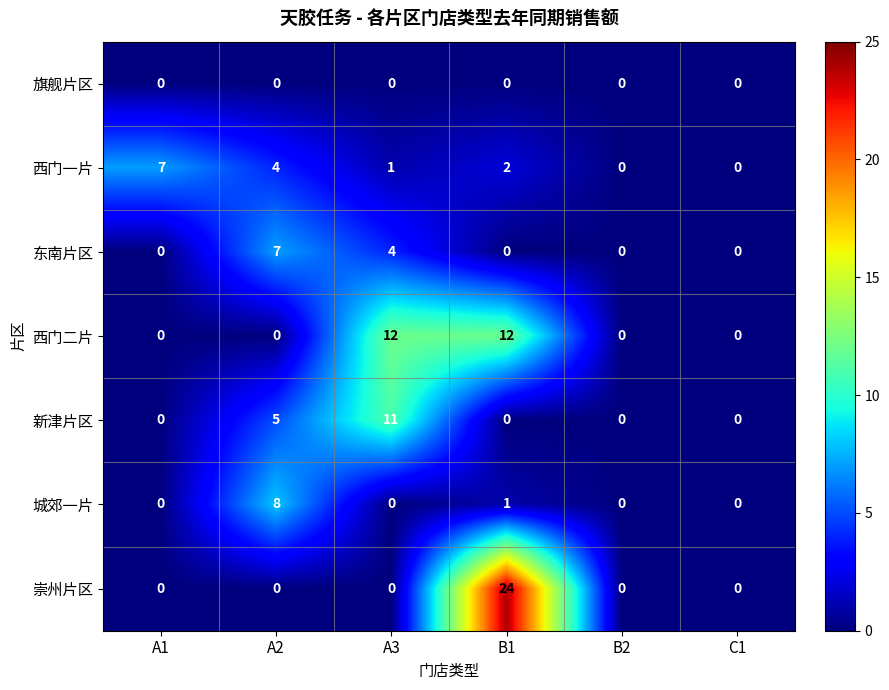

Which label corresponds to the largest value in the chart?

B1